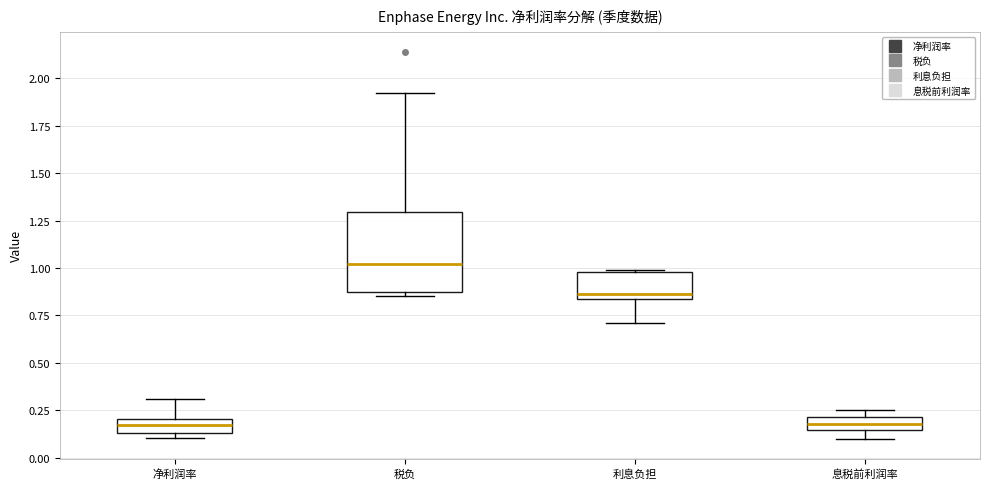

Comparing the boxes themselves (not the whiskers), which one is the tallest?

税负